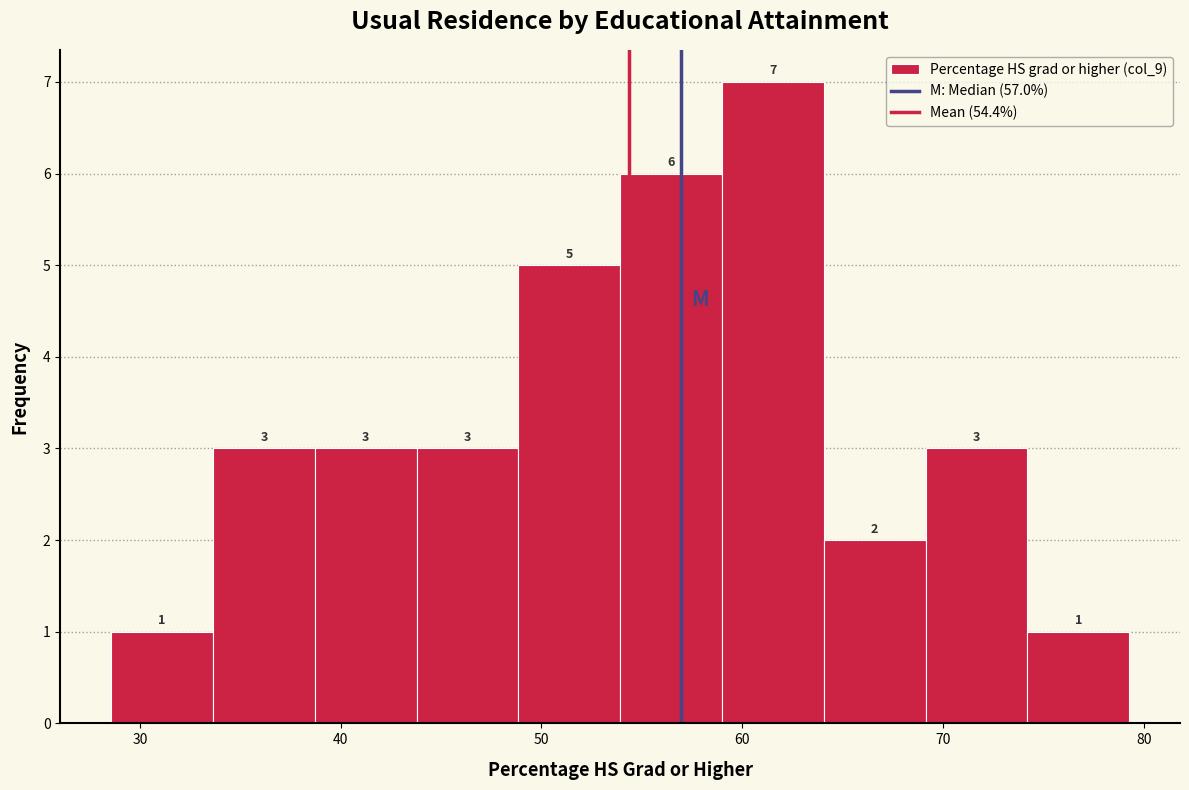

What is the height of the bar covering 64 to 69 on the x-axis? The bar edges are not printed on the chart, so give them approximately, as read against the axis.

2